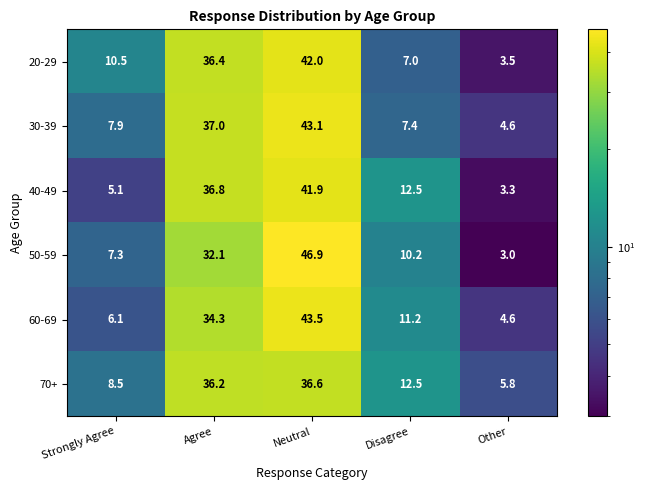

The value of 30-39 at Strongly Agree is 7.9. True or false?

True